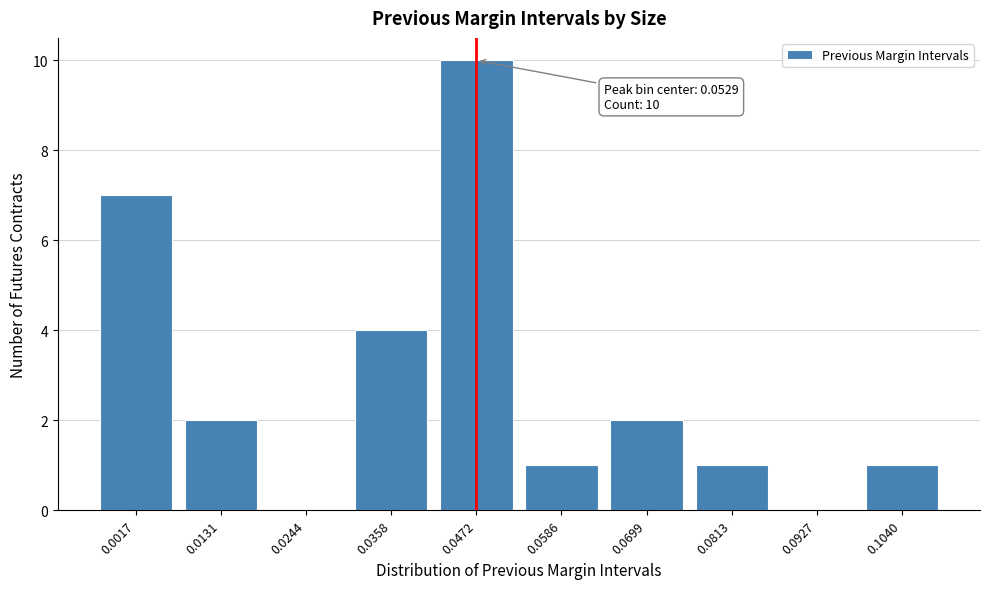

Reading left to right, what are all the values shown in this chart?

0.0017=7	0.0131=2	0.0244=0	0.0358=4	0.0472=10	0.0586=1	0.0699=2	0.0813=1	0.0927=0	0.1040=1